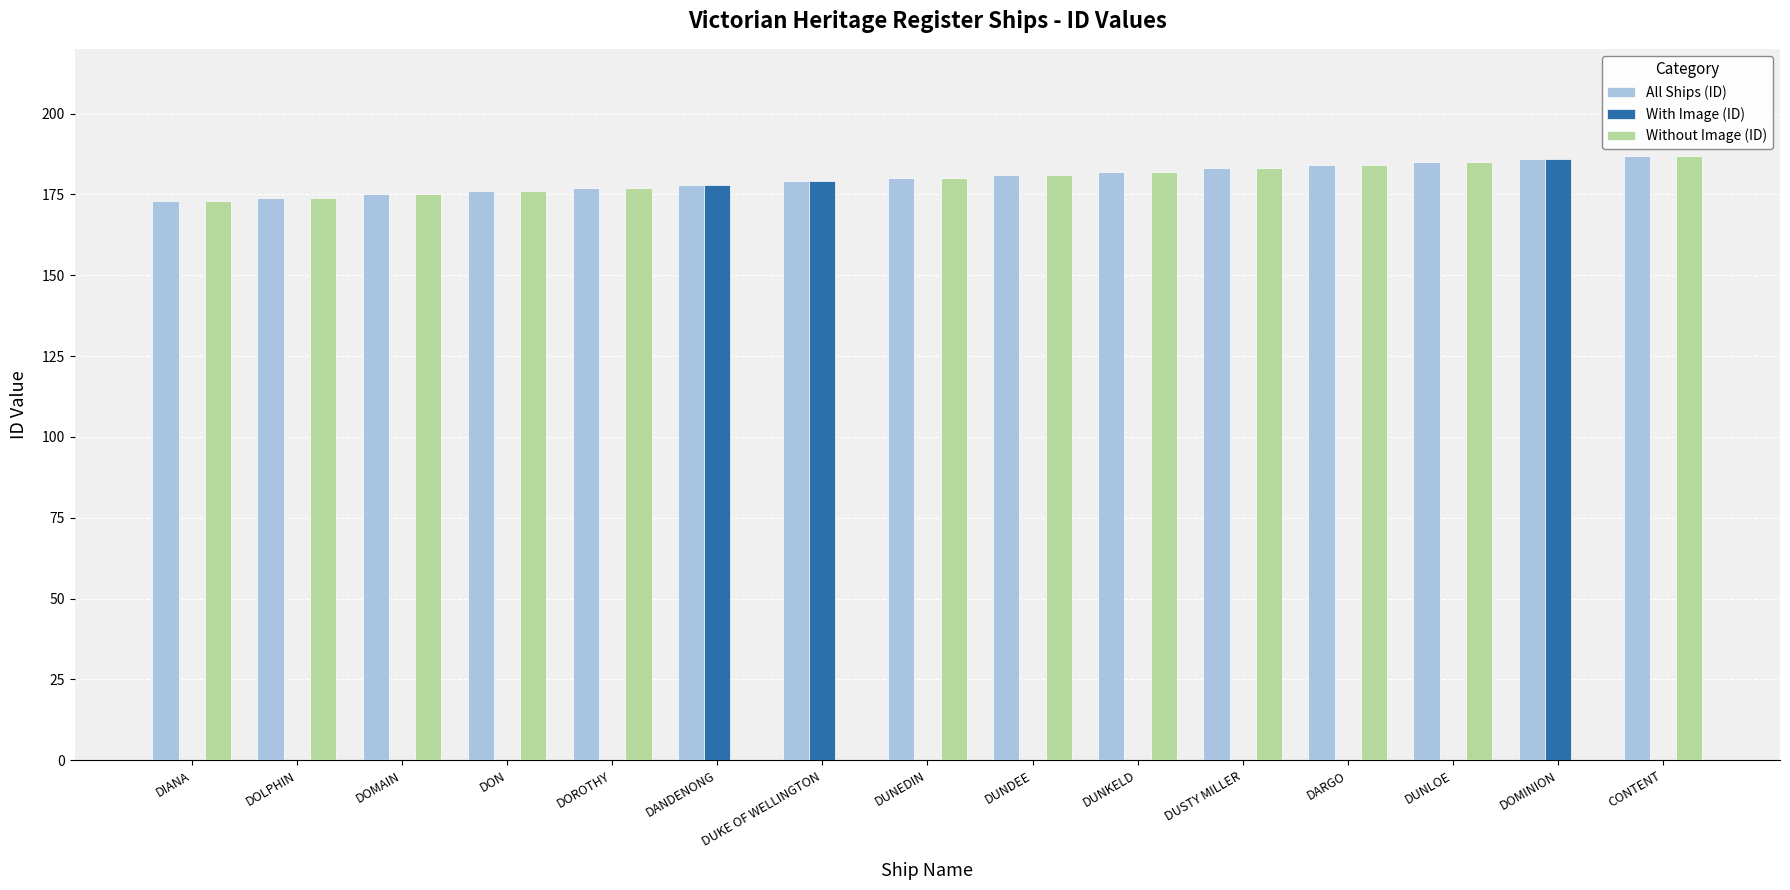

What is the average value of the With Image (ID) series?

36